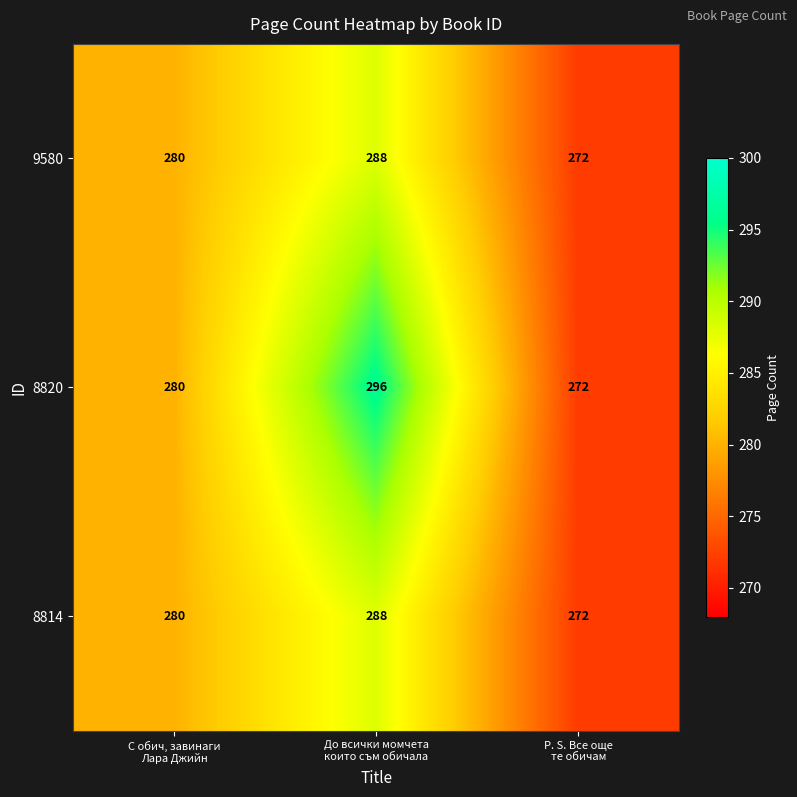

What is the highest value of the 8814 series?

288